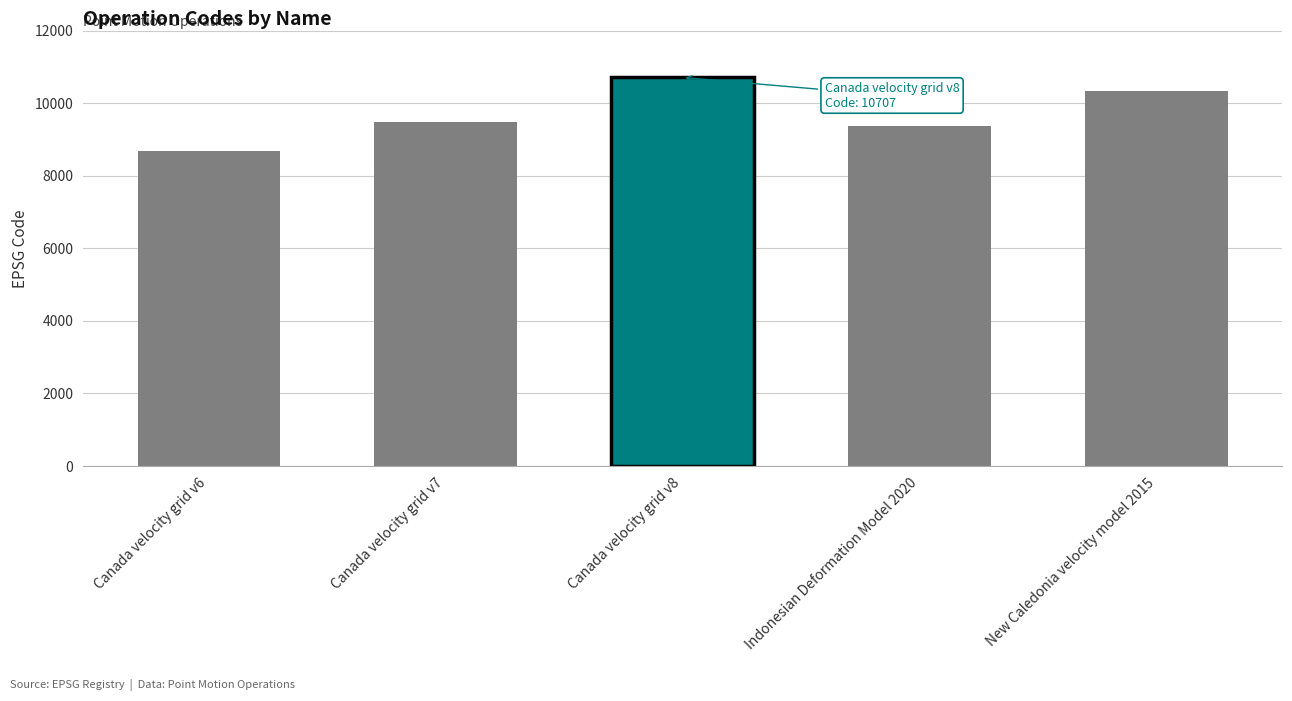

What is the average value?

9713